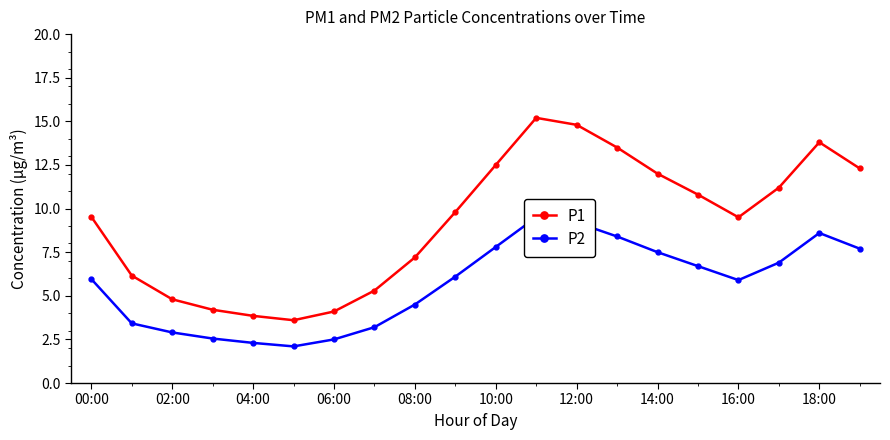

True or false: P2 and P1 intersect in this chart.

False